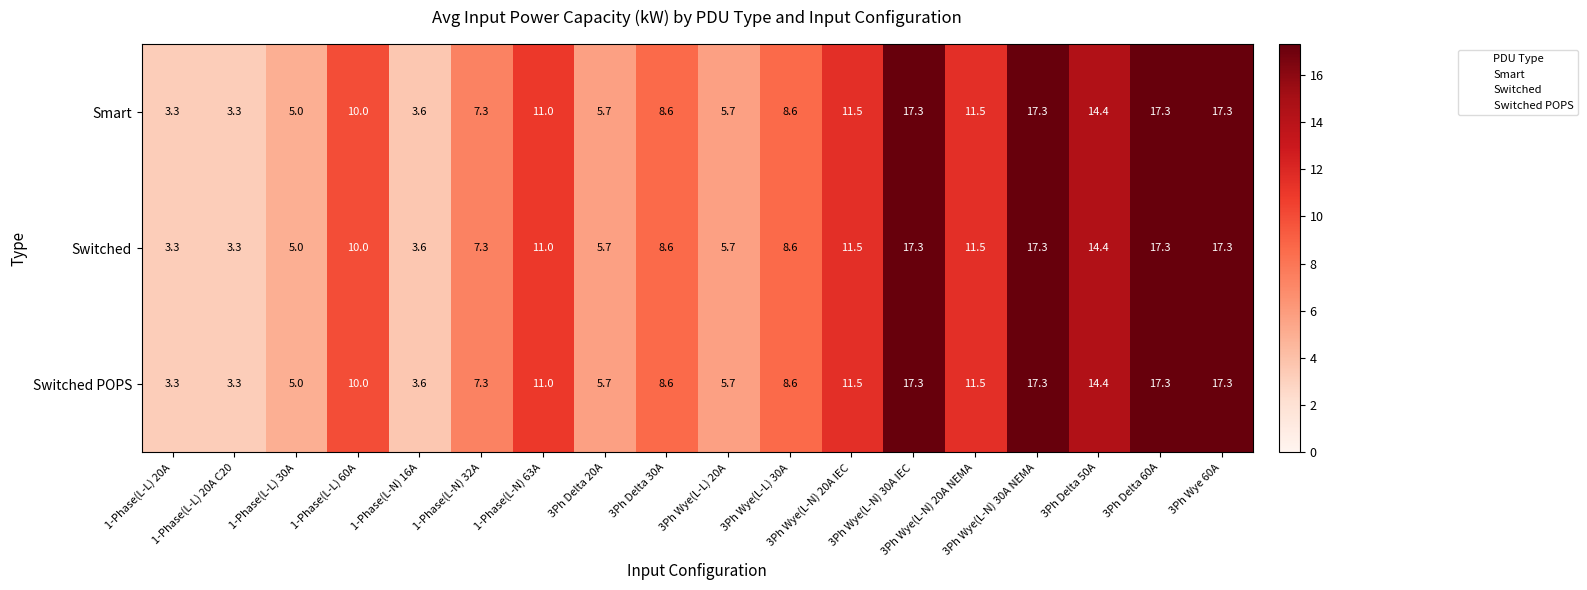

What is the minimum value for Smart?

3.3